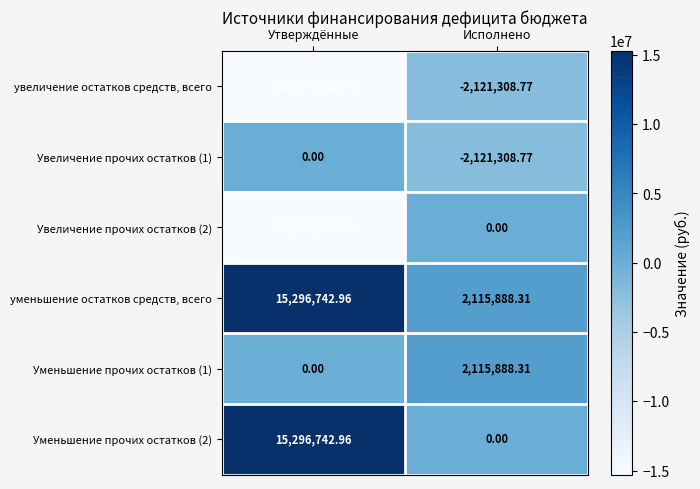

At which label does Увеличение прочих остатков (1) reach its minimum?

Исполнено